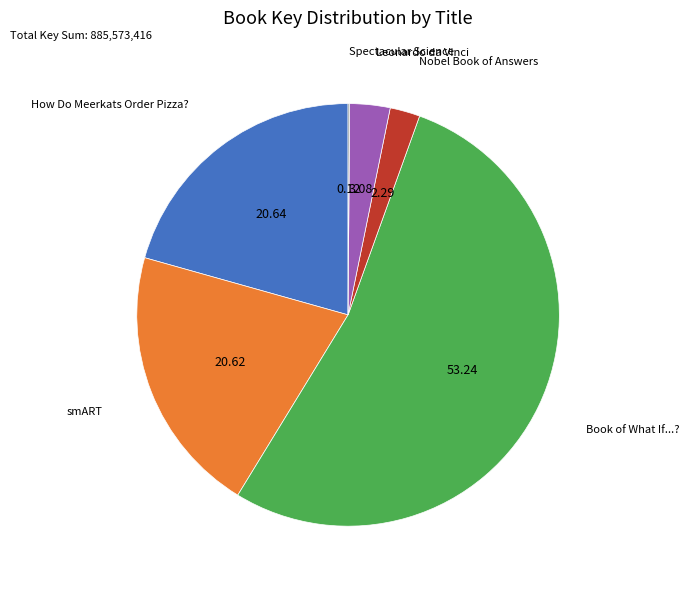

True or false: How Do Meerkats Order Pizza? accounts for 33% of the total.

False